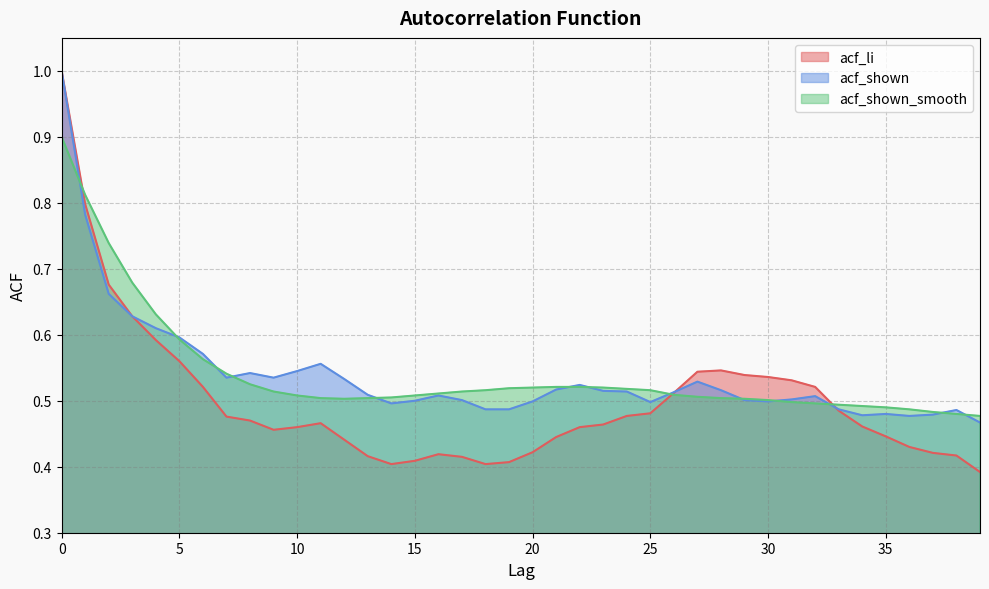

What is the minimum value for acf_shown?

0.5